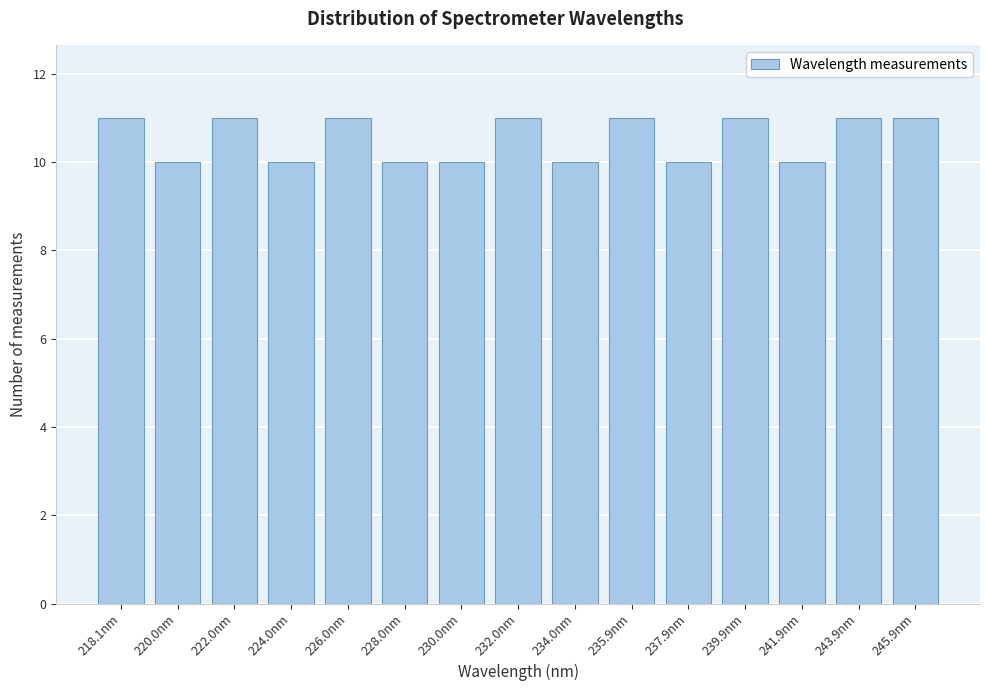

Reading right to left, list all the values displayed in this chart.

245.9nm=11	243.9nm=11	241.9nm=10	239.9nm=11	237.9nm=10	235.9nm=11	234.0nm=10	232.0nm=11	230.0nm=10	228.0nm=10	226.0nm=11	224.0nm=10	222.0nm=11	220.0nm=10	218.1nm=11